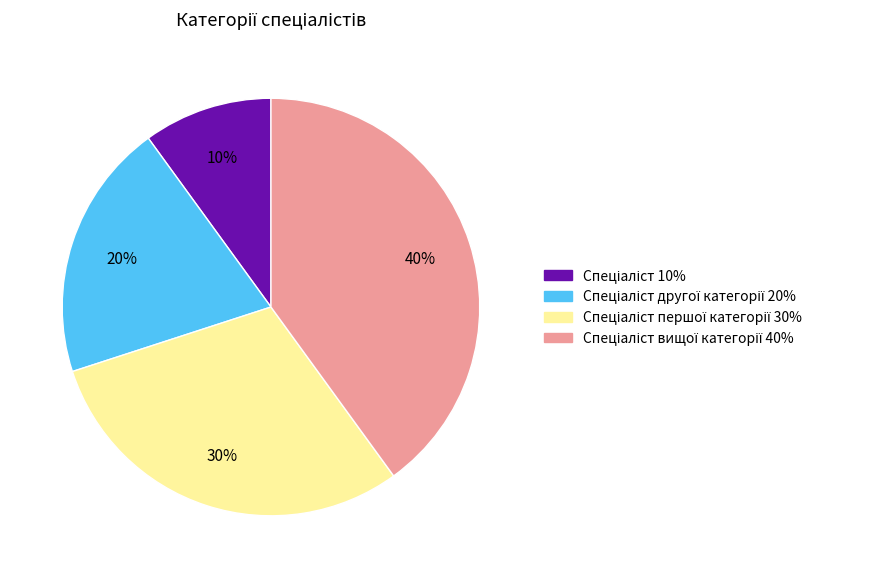

Is there a majority slice in this chart?

No